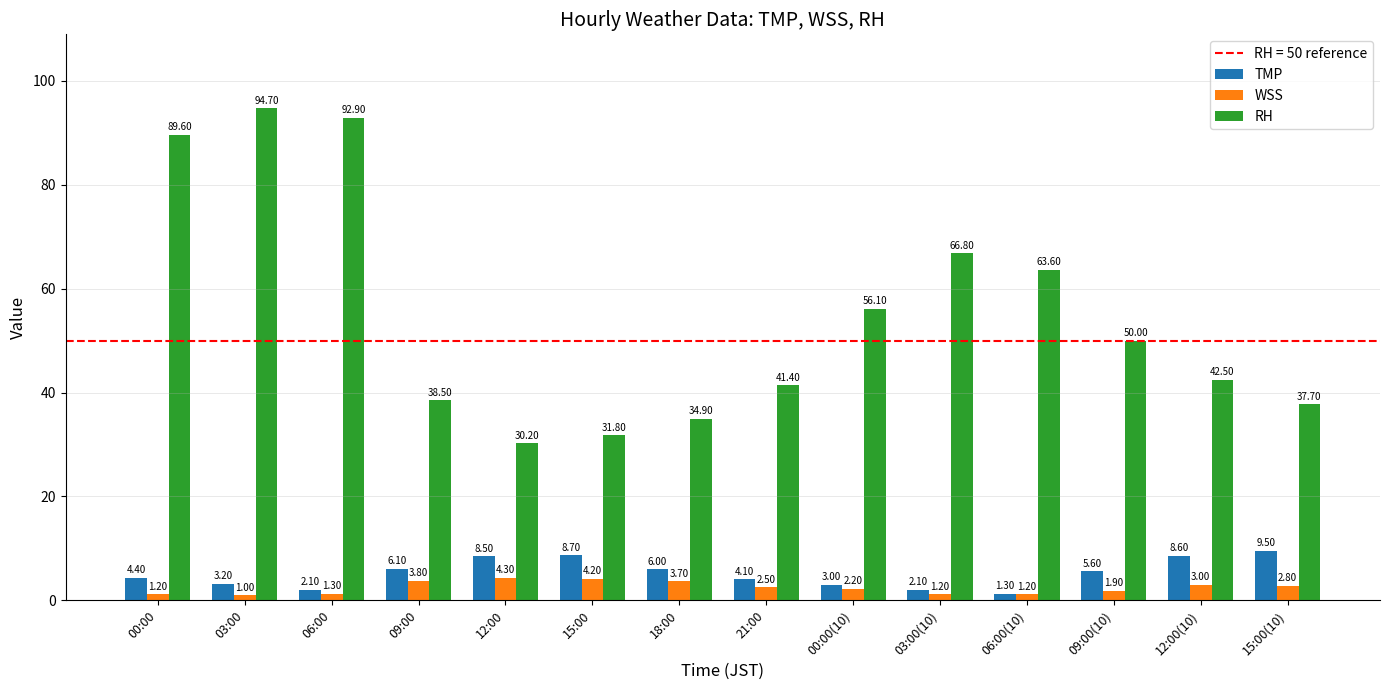

Which series has the widest spread of values?

RH